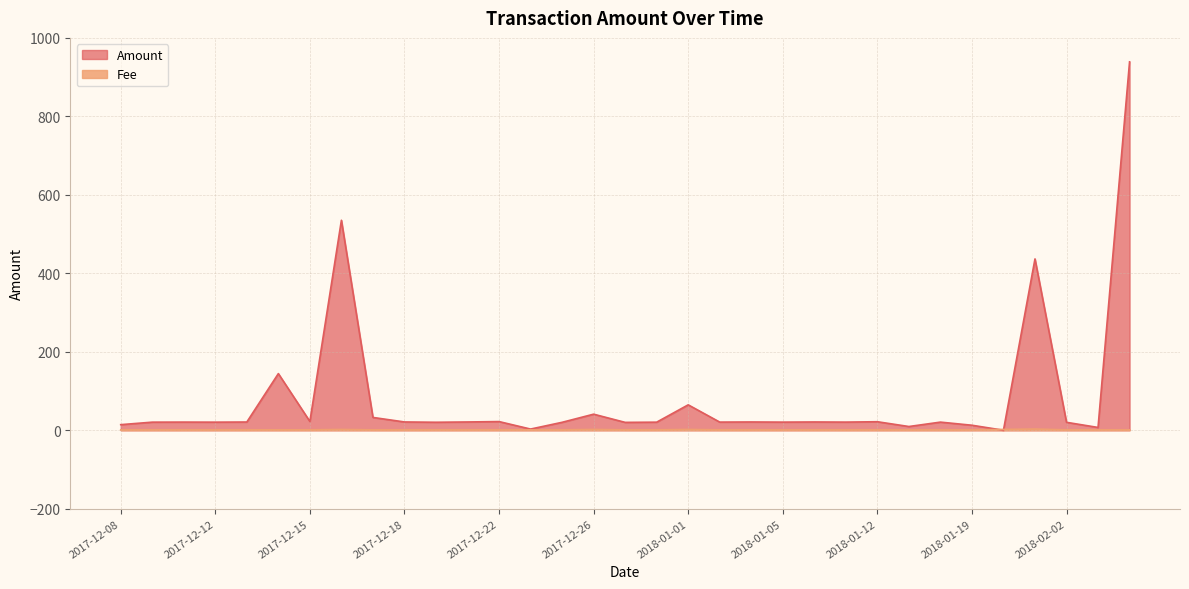

The Fee series shows 0.4 at 2017-12-17. True or false?

False